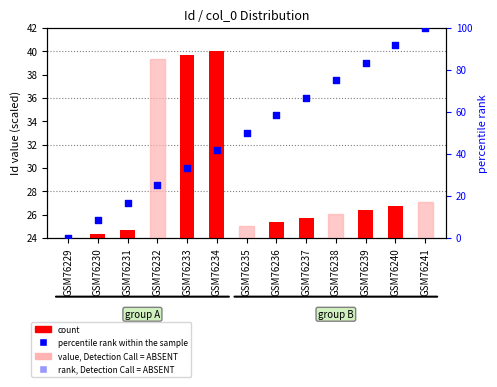

Is the value of percentile rank within the sample at GSM76231 greater than the value of count at GSM76237?

No